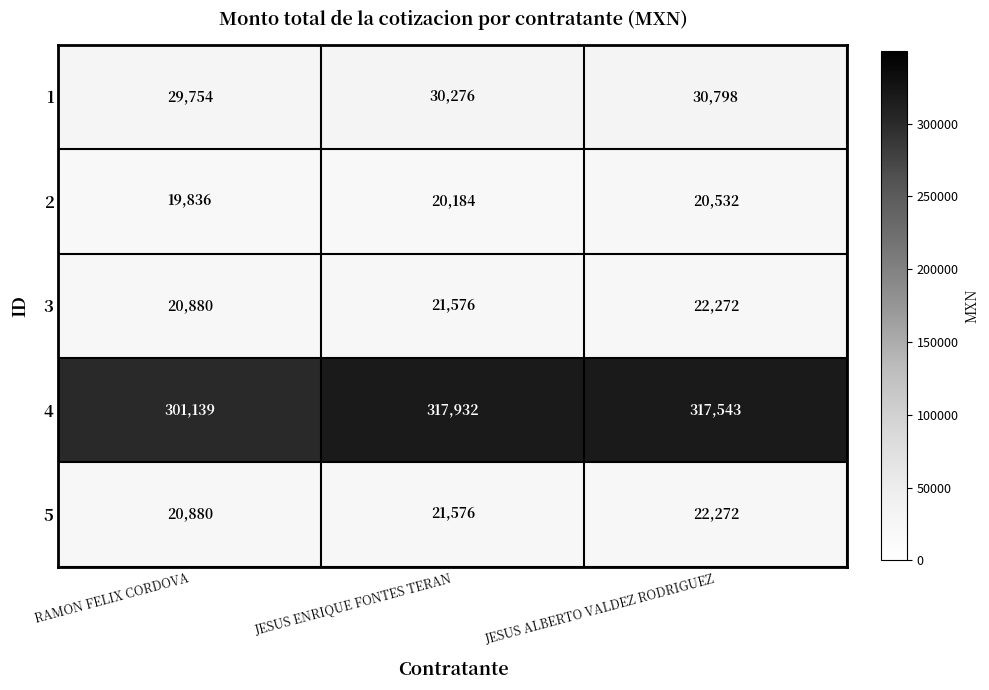

Which category has the highest value across all series?

JESUS ENRIQUE FONTES TERAN